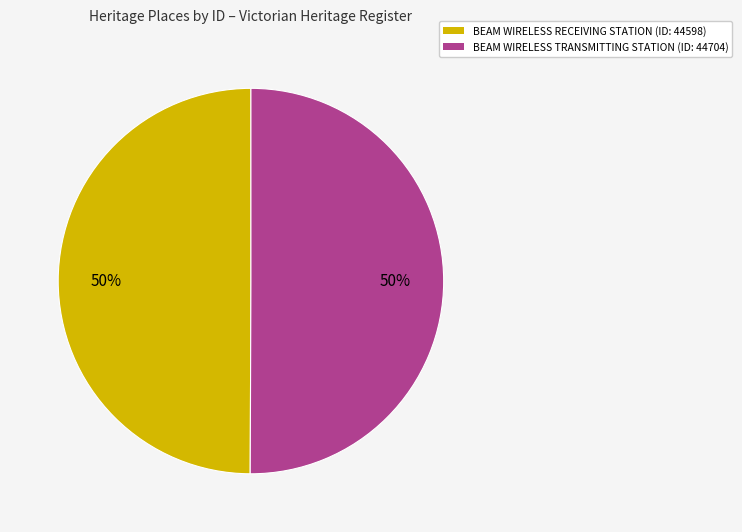

To the nearest percent, what is the average slice percentage?

50%